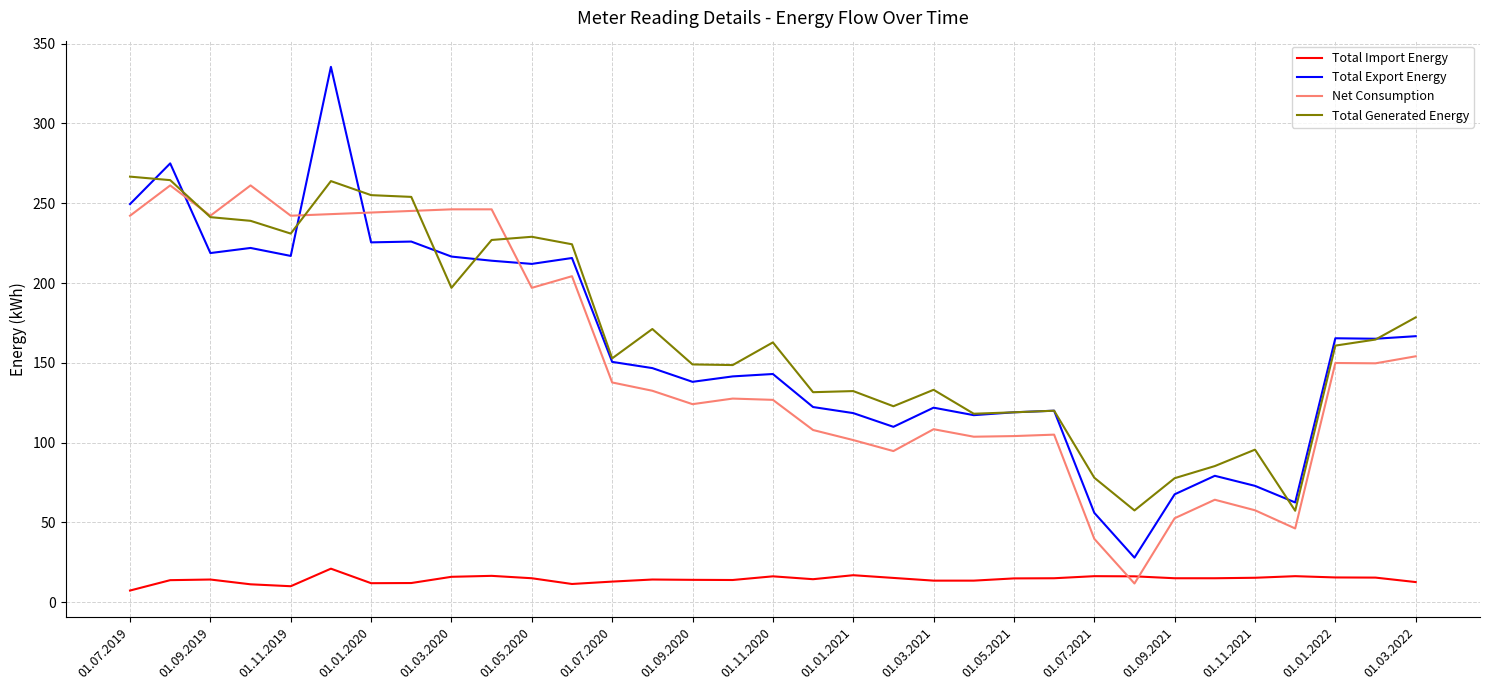

True or false: Total Generated Energy has more than 1 interior local peaks.

True